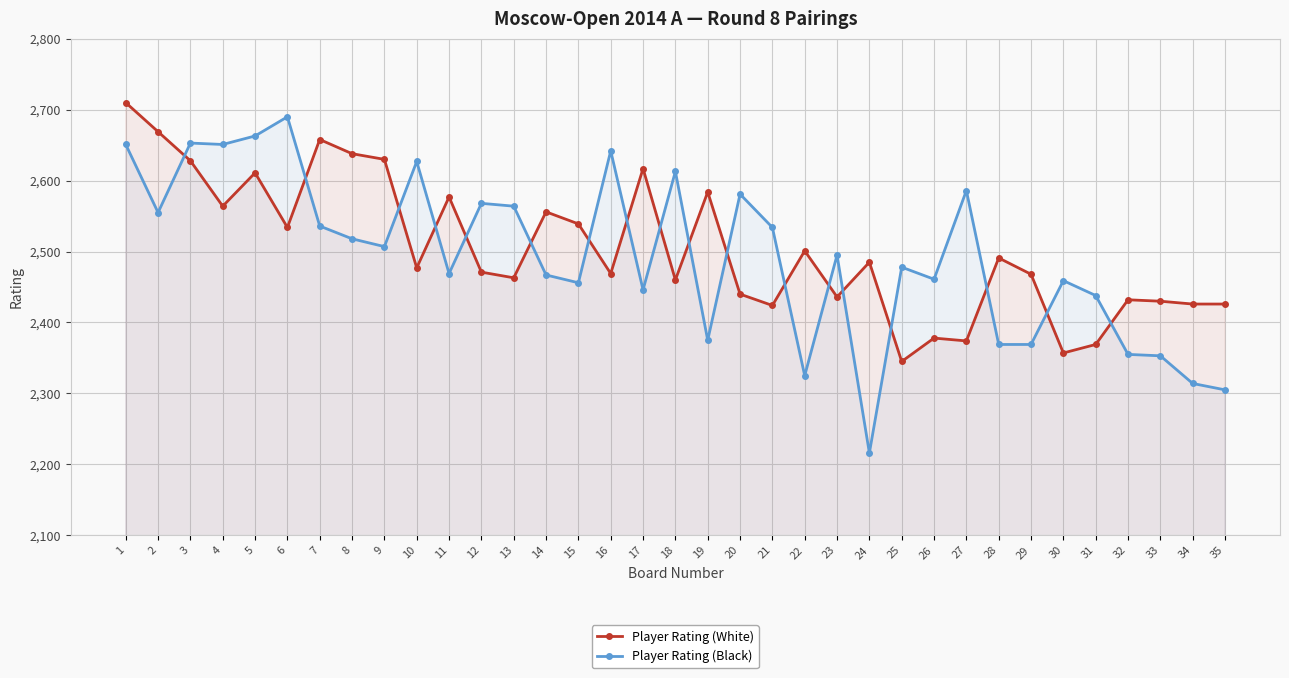

How many interior local valleys does the Player Rating (White) series have?

11